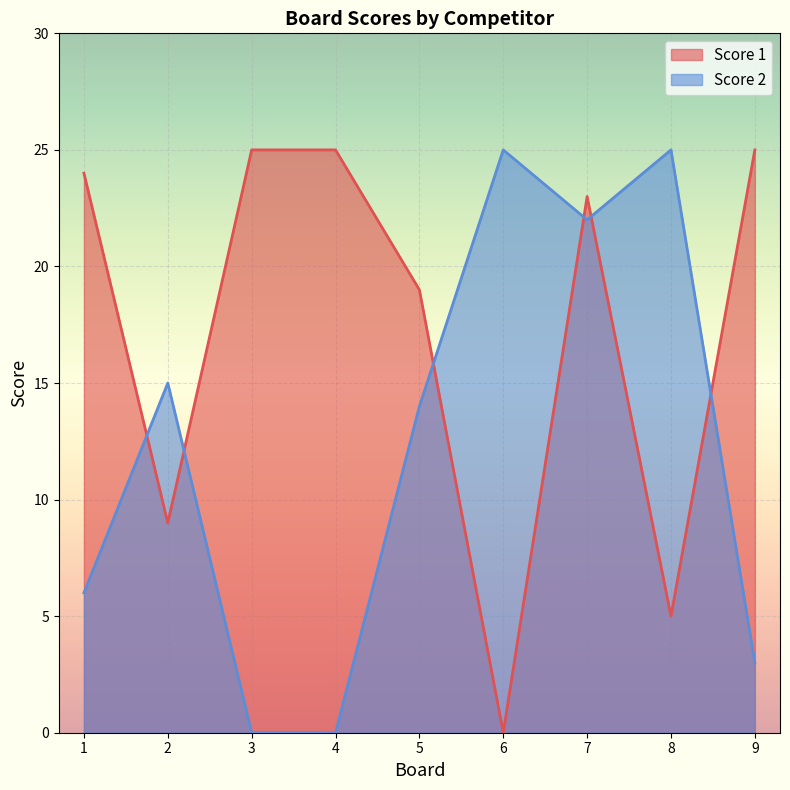

What is the sum of all Score 1 values?

155